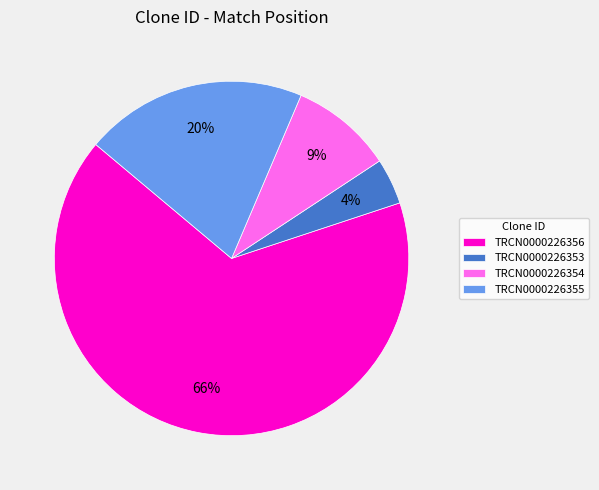

Combined, do TRCN0000226354 and TRCN0000226356 account for over 50%?

Yes